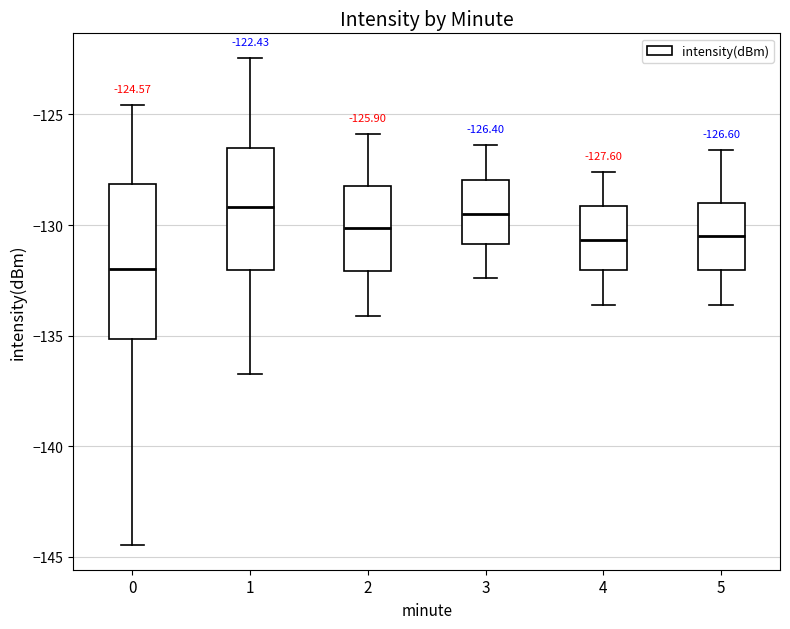

Comparing the boxes themselves (not the whiskers), which one is the tallest?

0